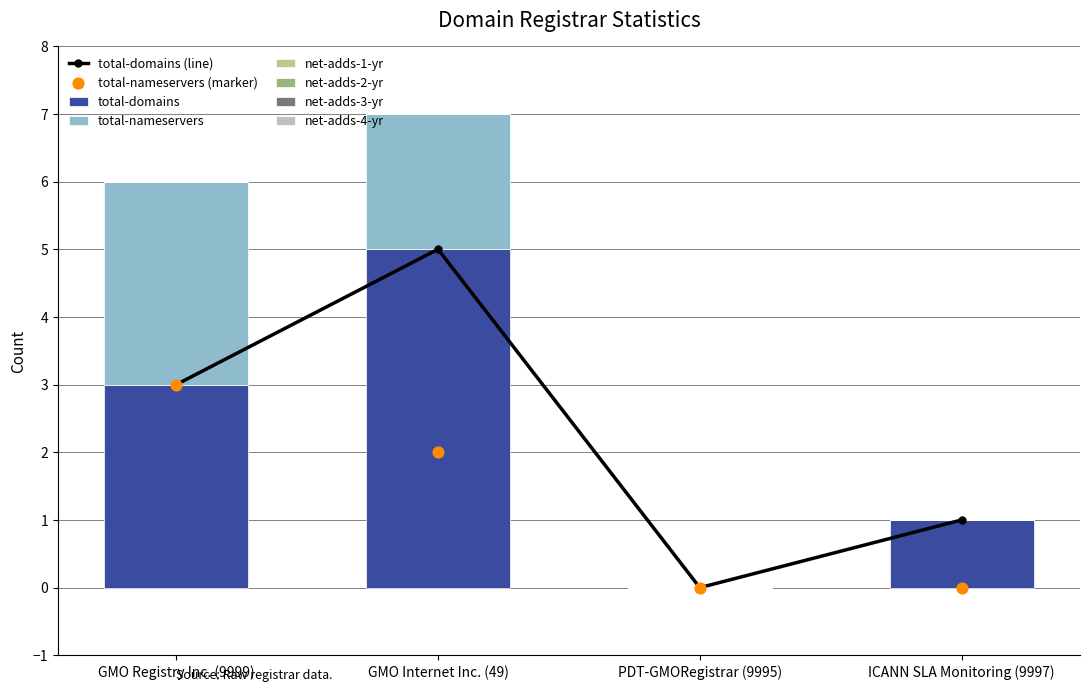

Is the value of net-adds-2-yr at ICANN SLA Monitoring (9997) greater than the value of net-adds-4-yr at ICANN SLA Monitoring (9997)?

No